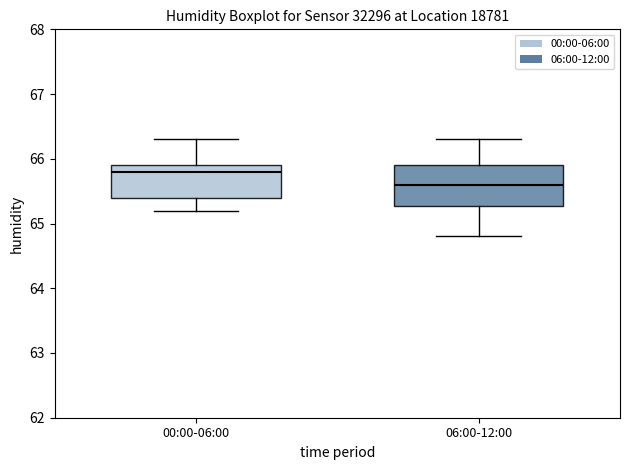

Reading left to right, transcribe this box plot: for each box, give where its median line is, the range the box spans, and where its two whiskers end, as read against the y-axis. The values are not printed on the chart, so give them approximately, as read against the axis.

00:00-06:00: median 65.8, box 65.4 to 65.9, whiskers 65.2 to 66.3
06:00-12:00: median 65.6, box 65.3 to 65.9, whiskers 64.8 to 66.3